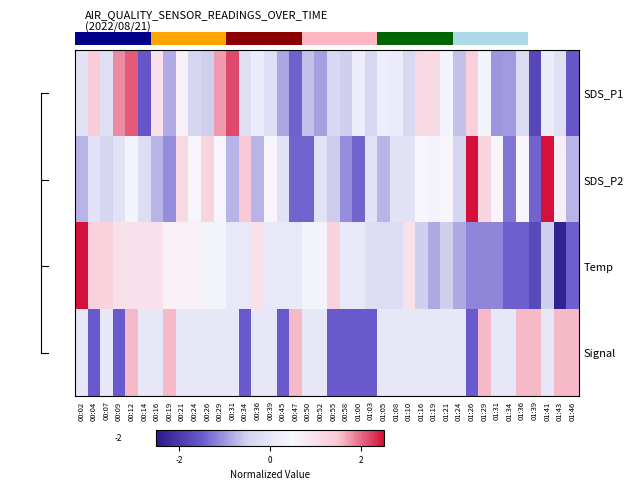

True or false: Signal has a value of 0.0 at 01:05.

False